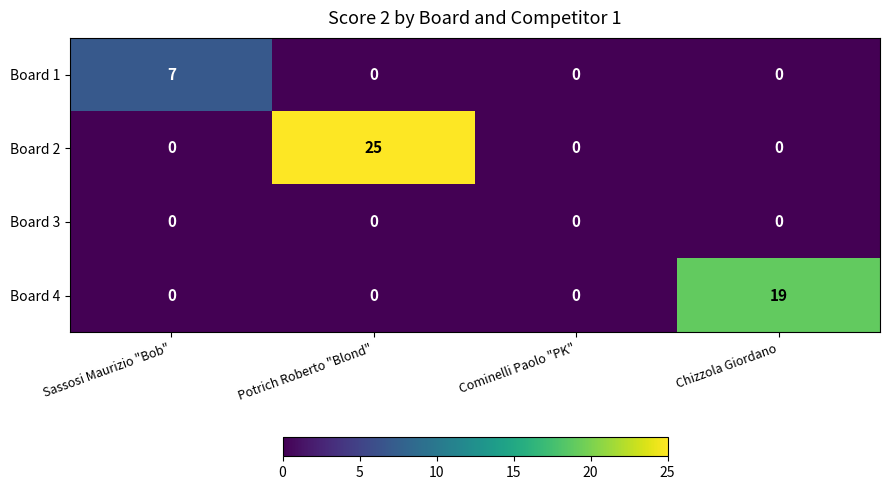

The Board 1 series shows 0 at Potrich Roberto "Blond". True or false?

True